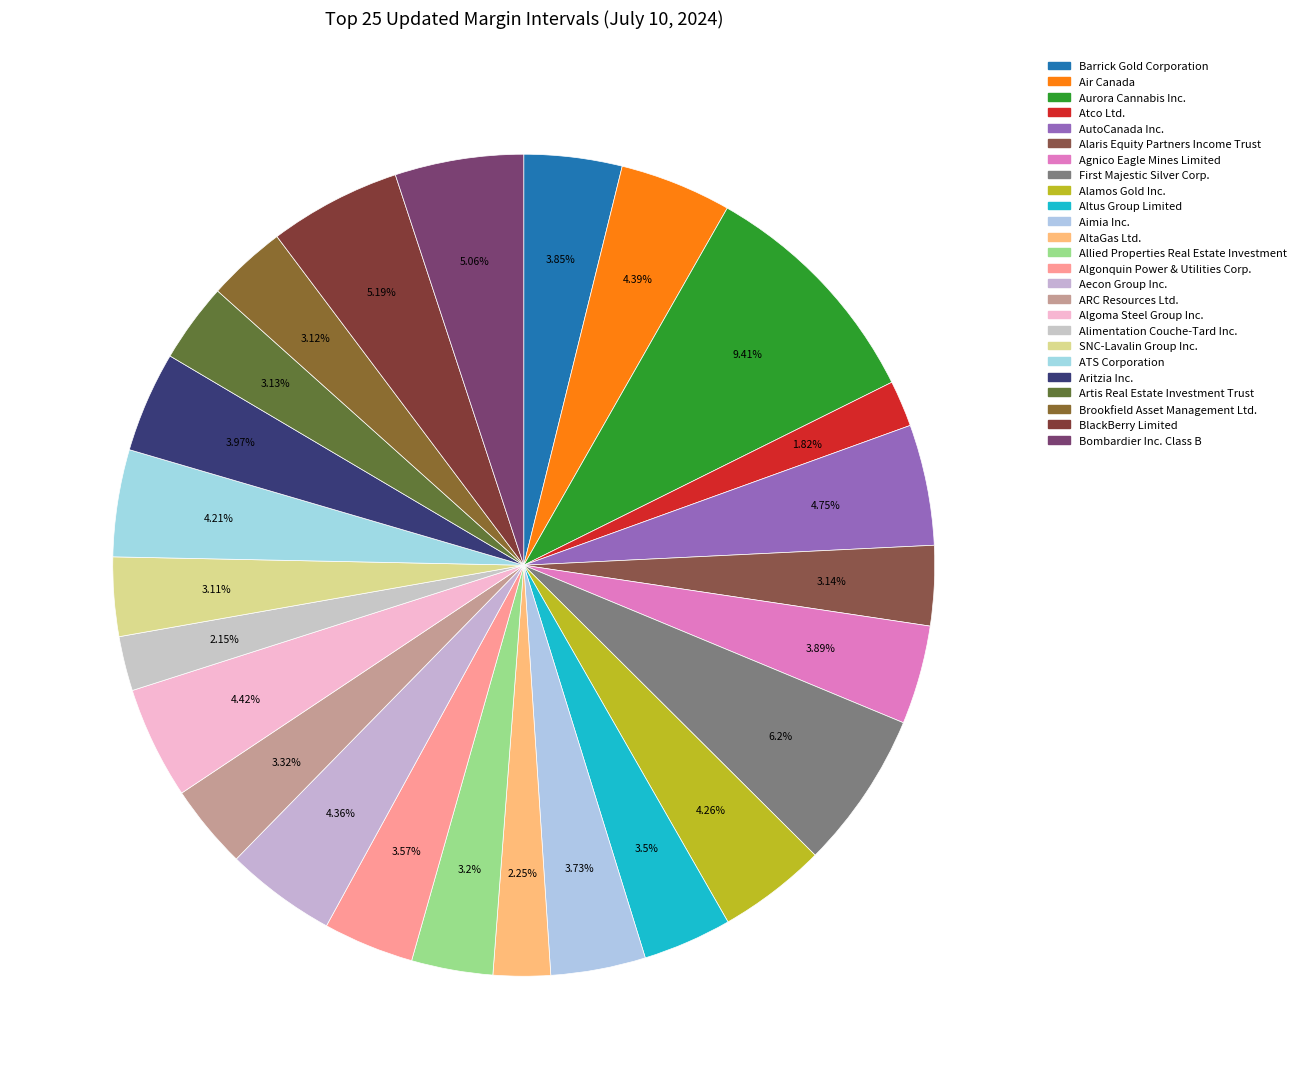

How many slices are in this pie chart?

25